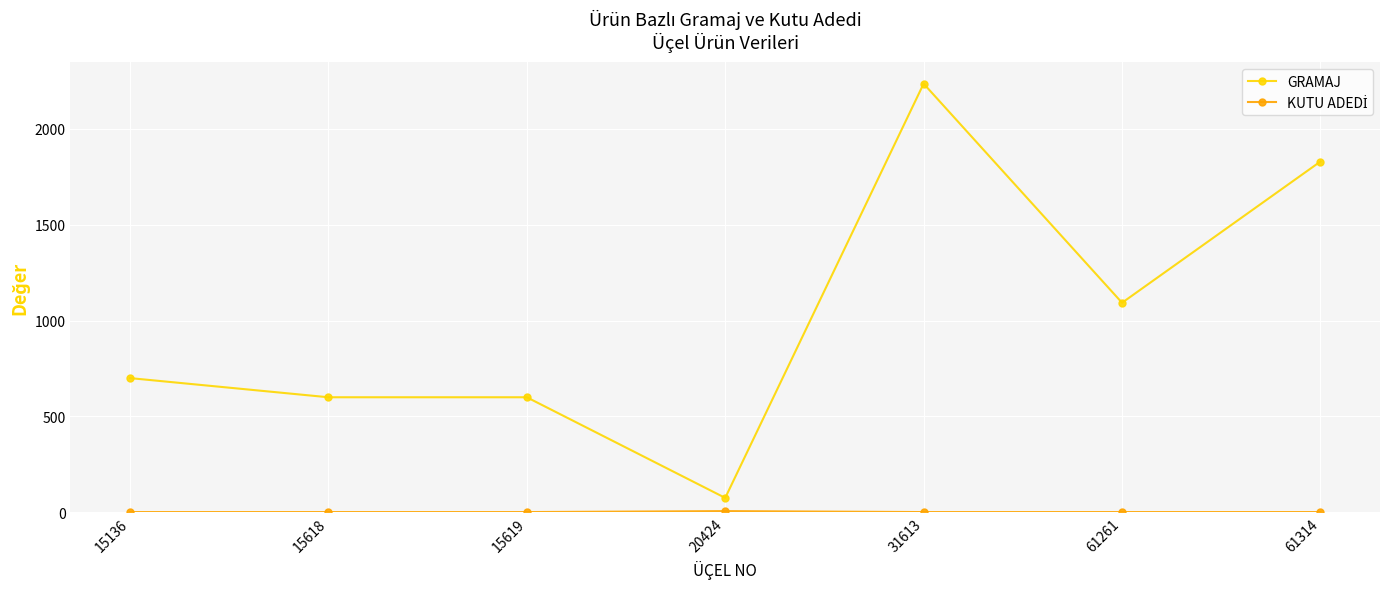

Is this an area chart (filled region under the line)?

No